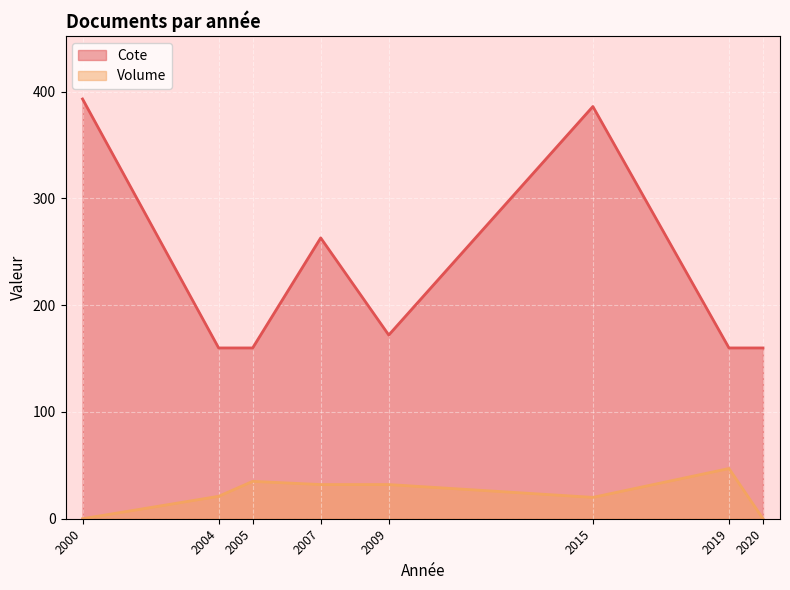

True or false: Cote and Volume cross at least once.

False